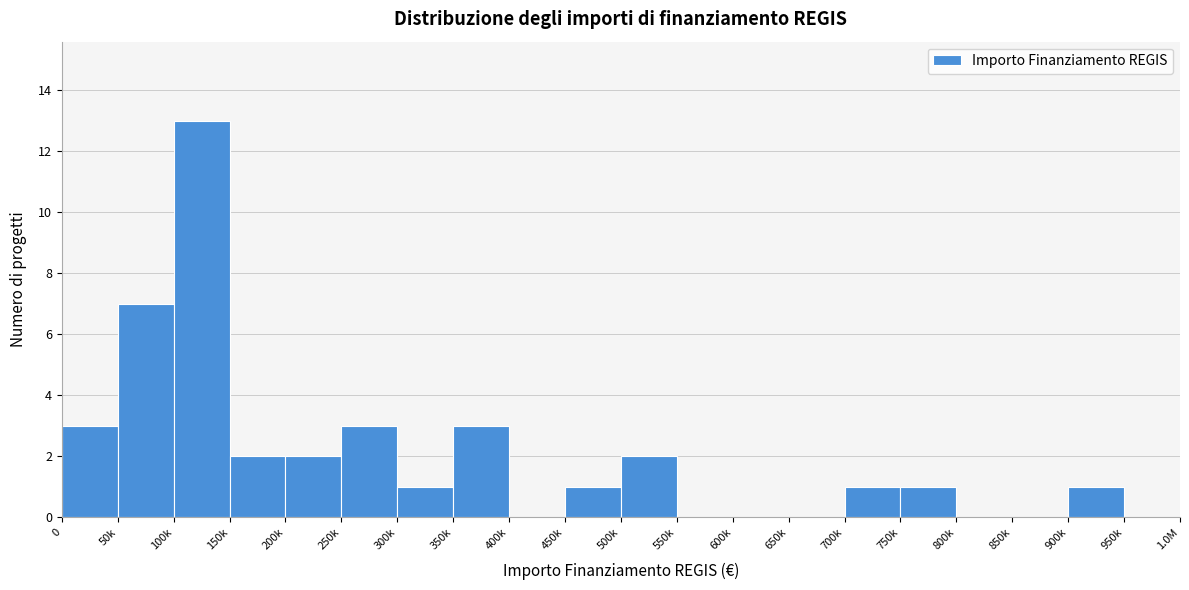

Reading left to right, extract all data points from this chart.

0=3	50k=7	100k=13	150k=2	200k=2	250k=3	300k=1	350k=3	400k=0	450k=1	500k=2	550k=0	600k=0	650k=0	700k=1	750k=1	800k=0	850k=0	900k=1	950k=0